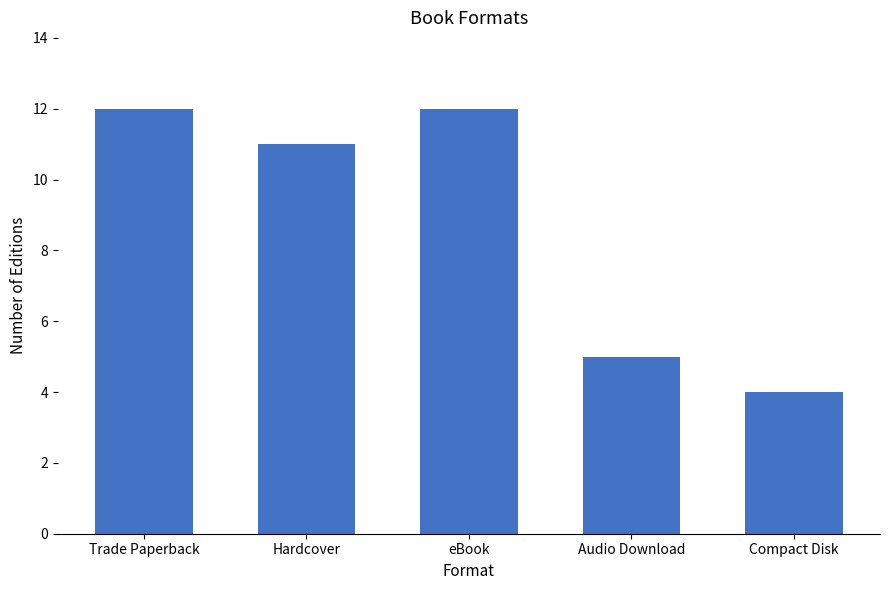

What is the label of the 1st bar from the right?

Compact Disk